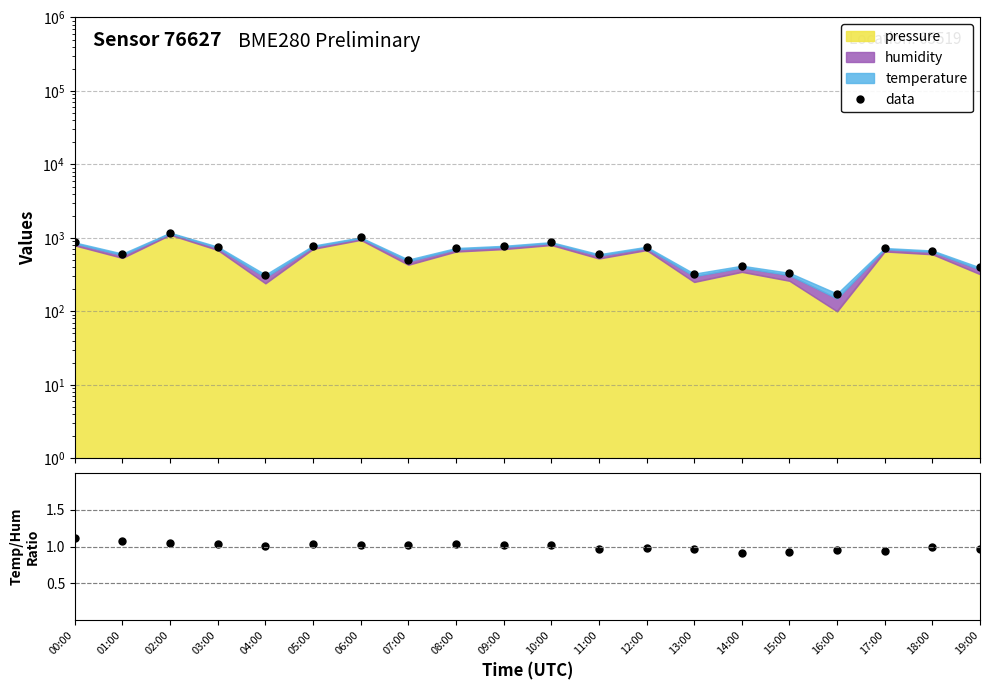

Which series has the largest total across all categories?

data